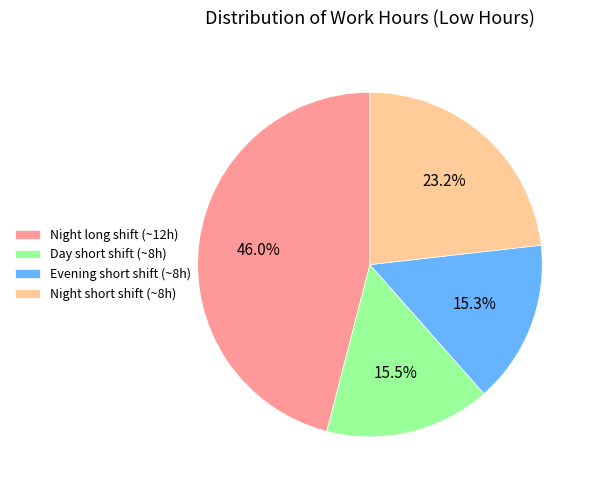

To the nearest percent, what is the average slice percentage?

25%